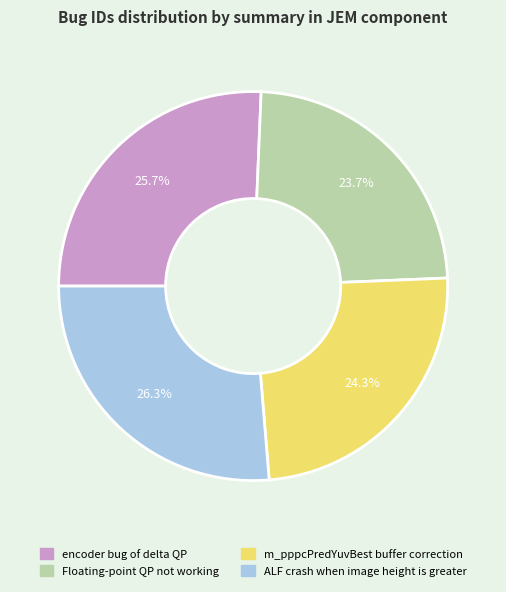

To the nearest percent, what portion does ALF crash when image height is greater represent?

26%